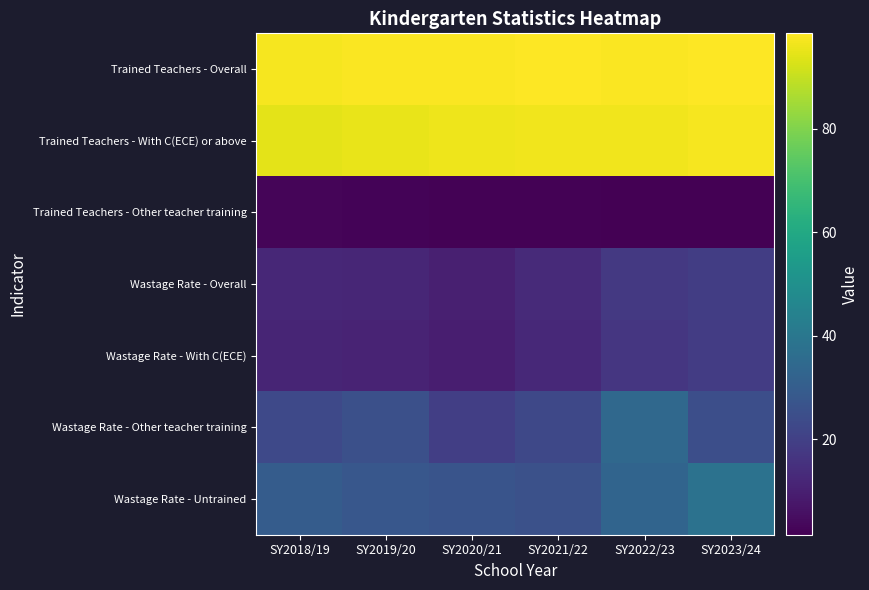

Rank the series at SY2018/19 from lowest to highest value.

Trained Teachers - Other teacher training, Wastage Rate - With C(ECE), Wastage Rate - Overall, Wastage Rate - Other teacher training, Wastage Rate - Untrained, Trained Teachers - With C(ECE) or above, Trained Teachers - Overall